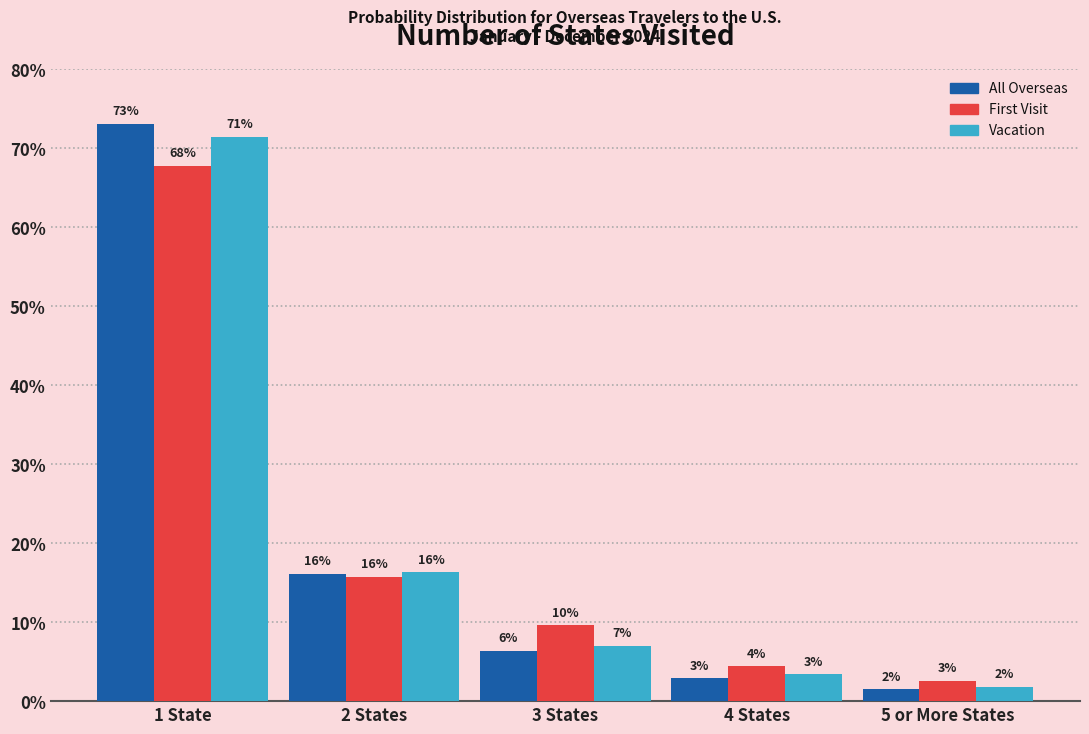

What are all the series names shown in the legend?

All Overseas, First Visit, Vacation